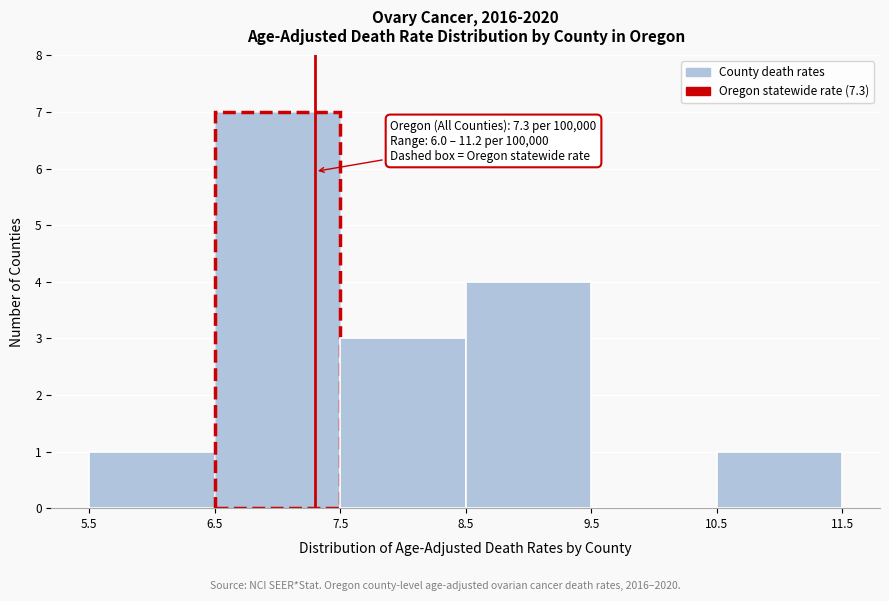

Which range on the x-axis has the tallest bar?

6.5 to 7.5